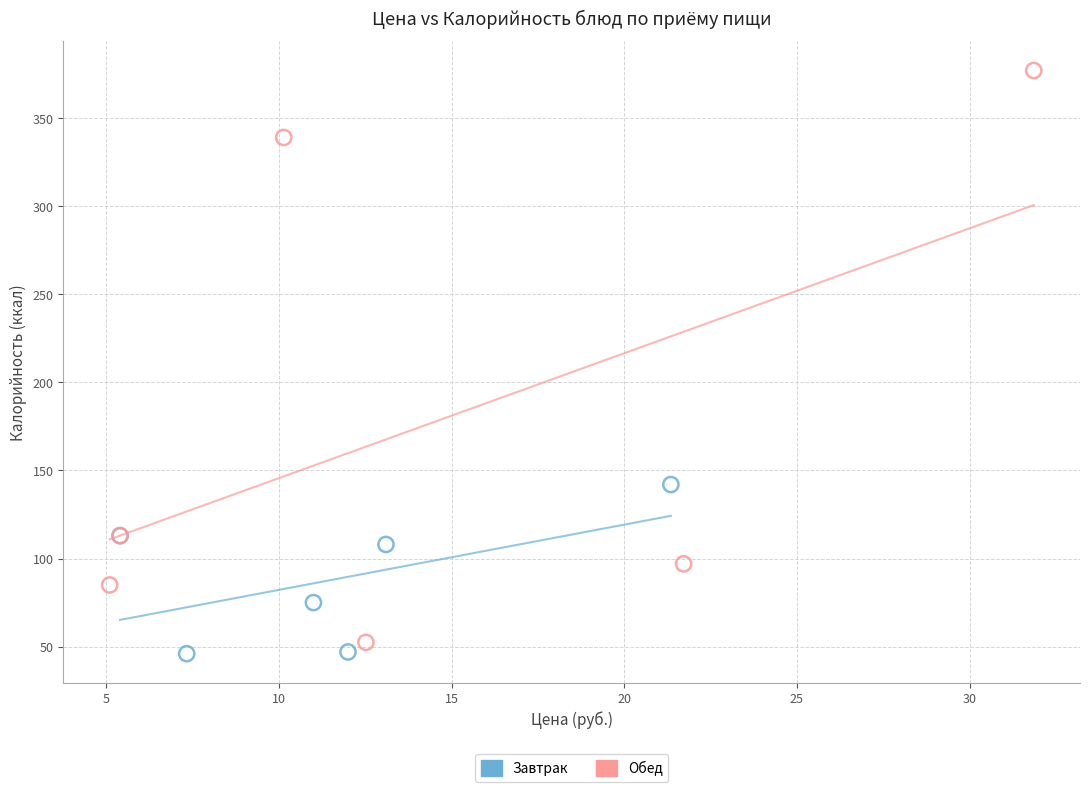

What are all the series names shown in the legend?

Завтрак, Обед